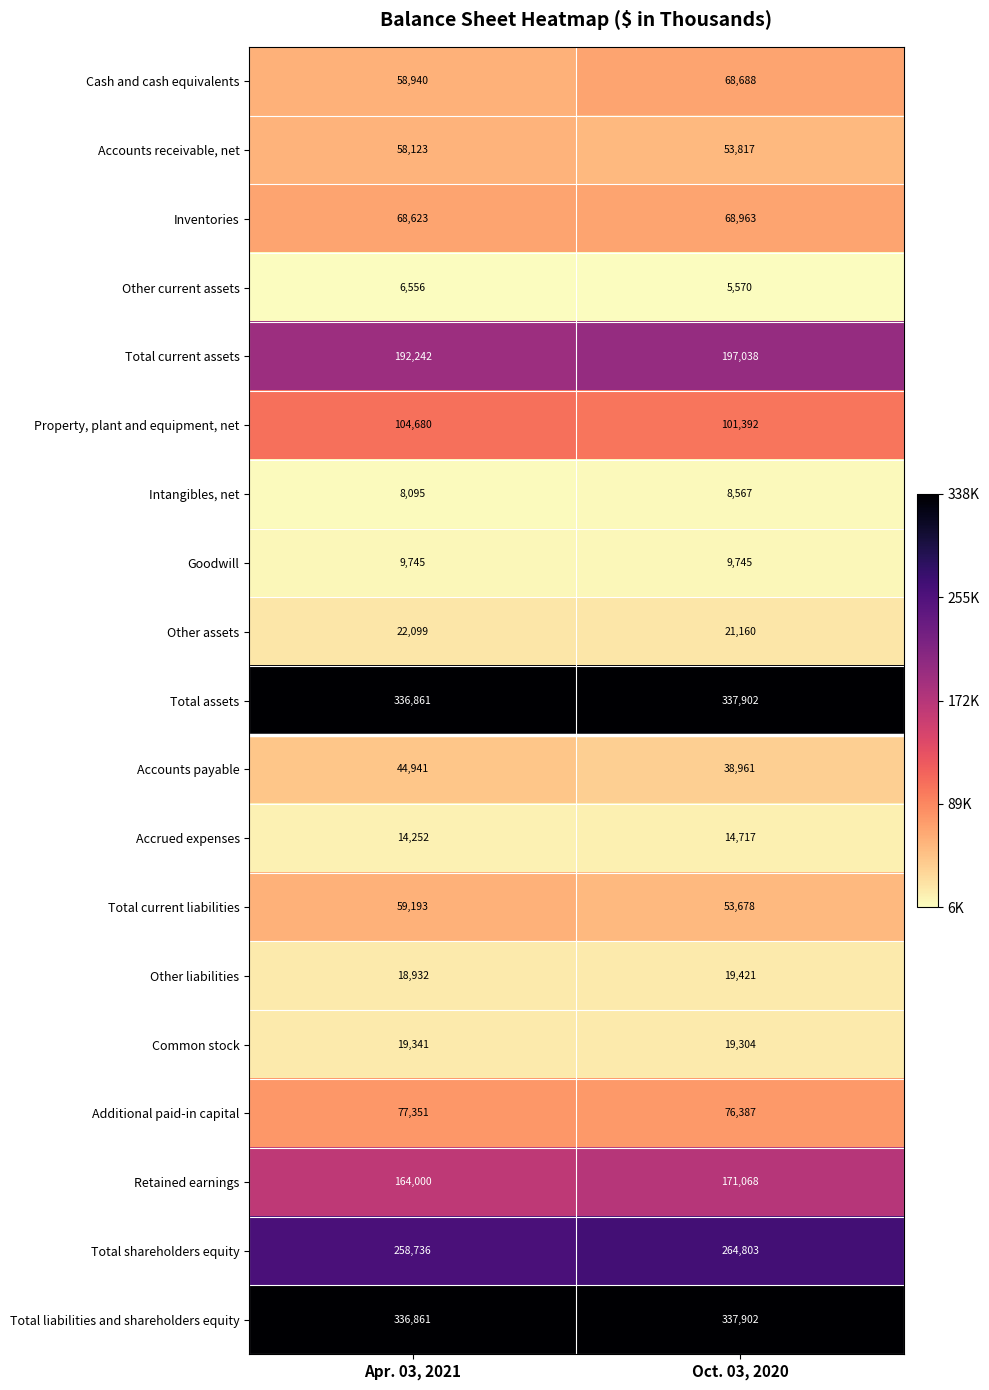

Which category has the highest value across all series?

Oct. 03, 2020